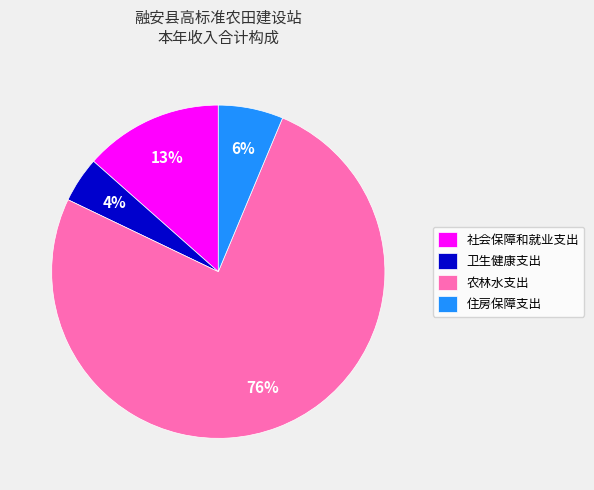

To the nearest percent, what is the average slice percentage?

25%